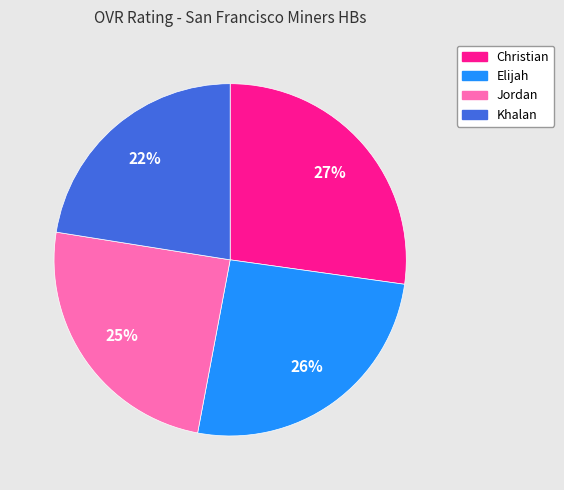

Do Khalan and Jordan together represent more than half of the pie?

No